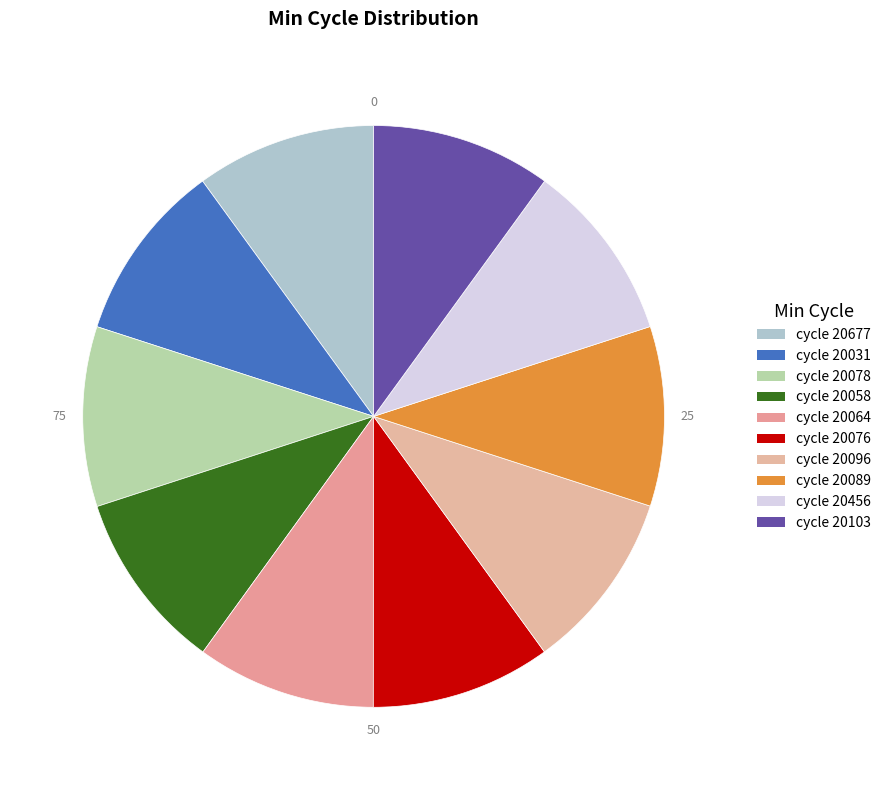

Does any single category account for the majority?

No